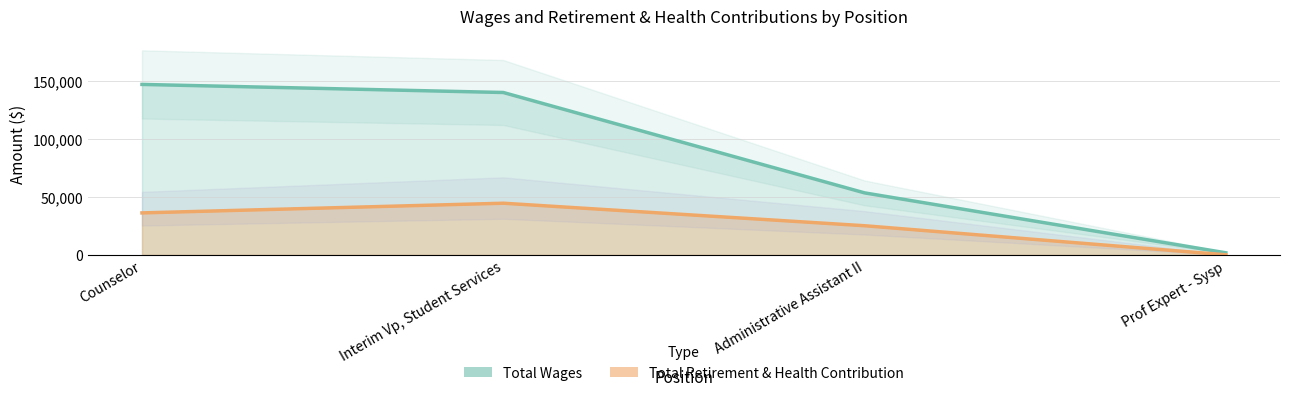

Where is Total Wages nearest to the value 74232?

Administrative Assistant II